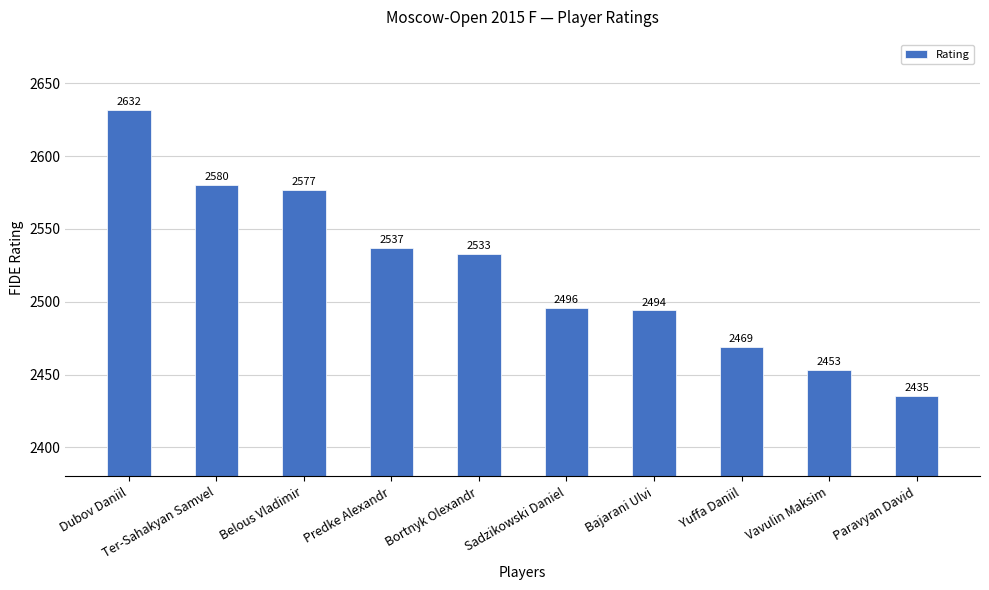

What position from the right is Bortnyk Olexandr?

6